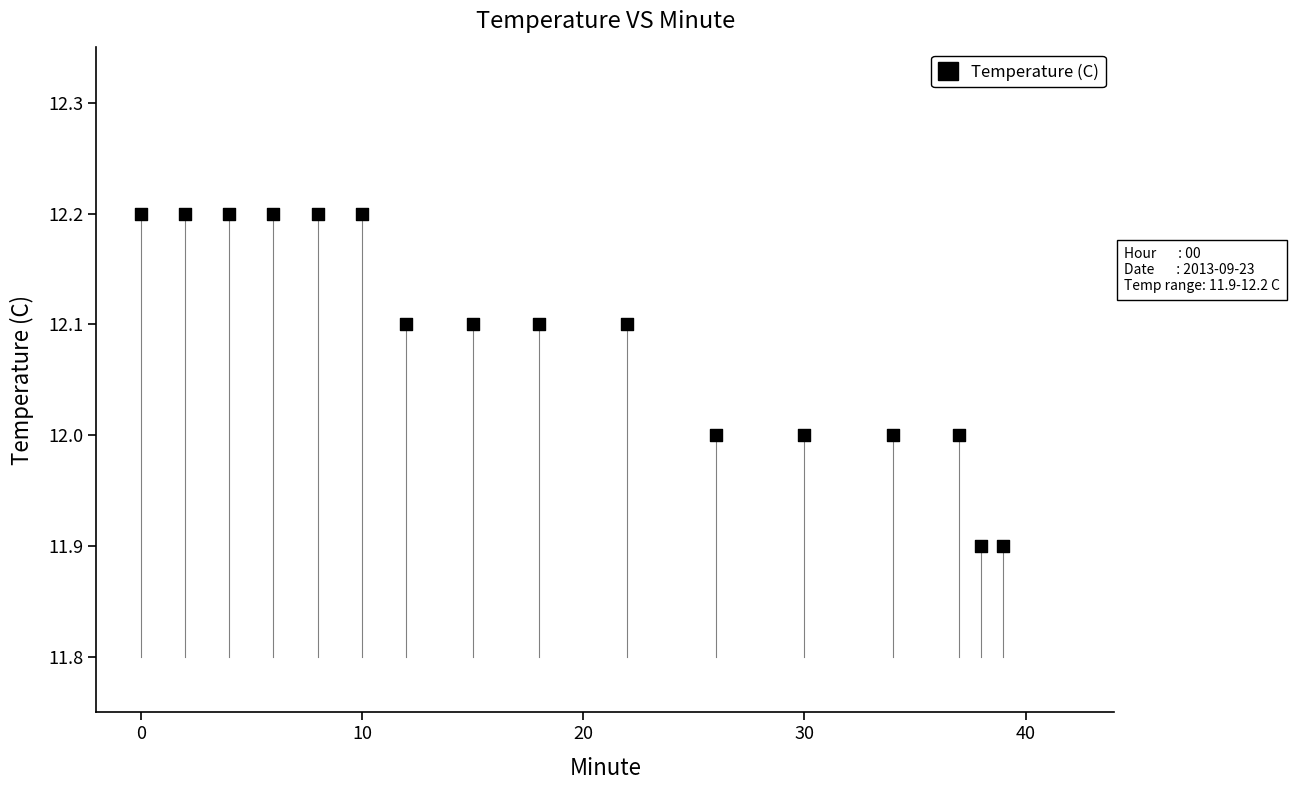

What is the range of Y values (max minus min)?

0.3